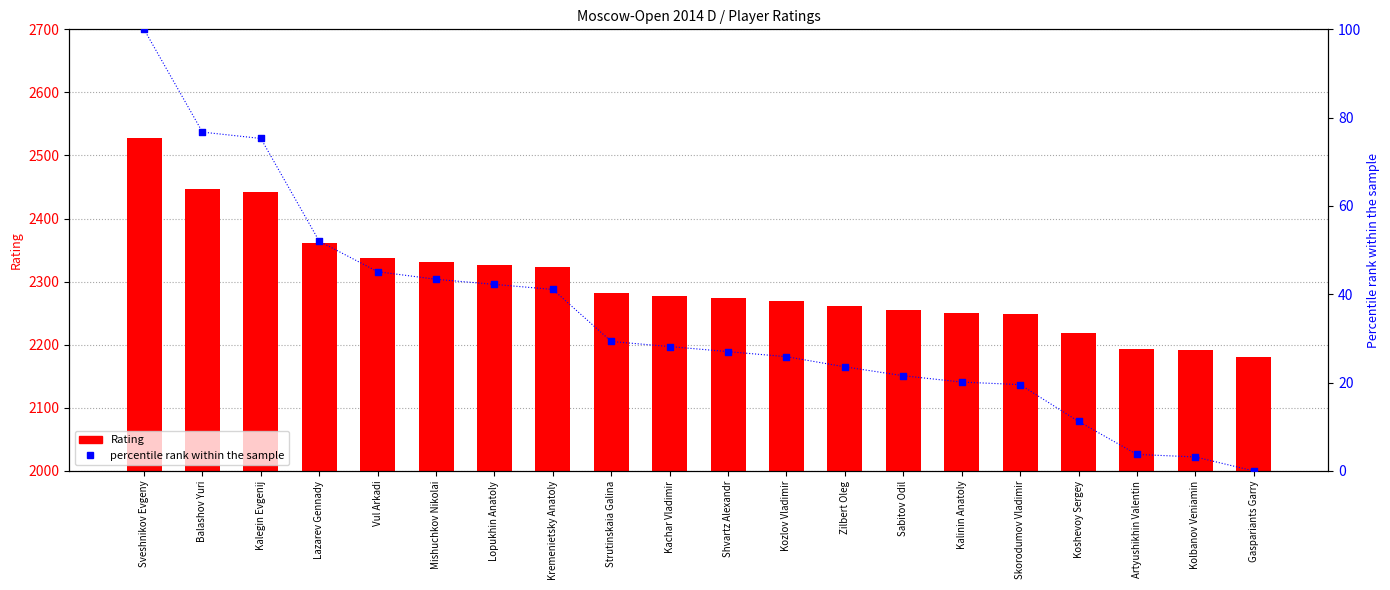

What is the total value across all series at Kolbanov Veniamin?

2194.2